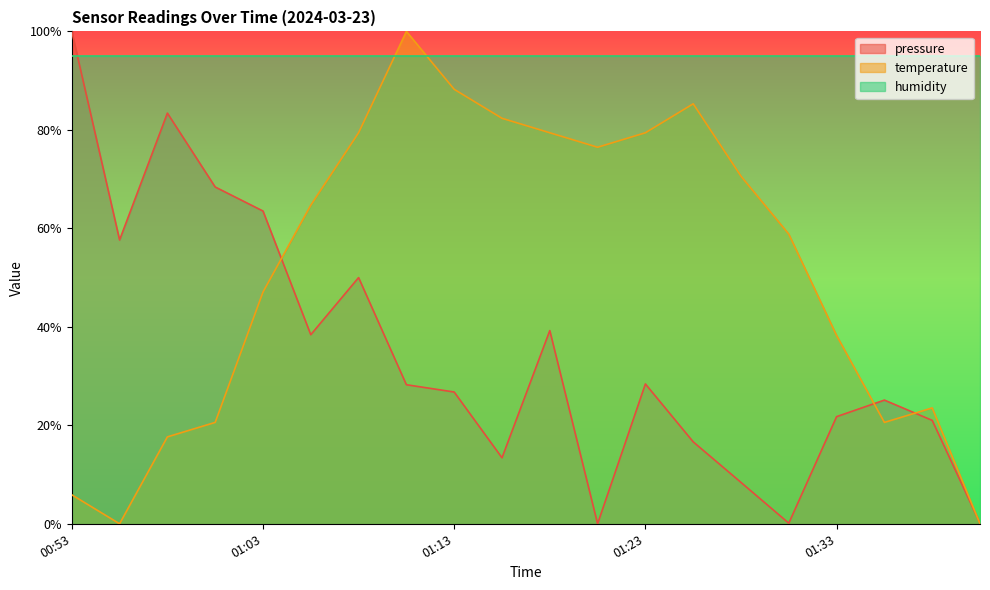

Where do pressure and temperature first cross each other?

01:03 and 01:06